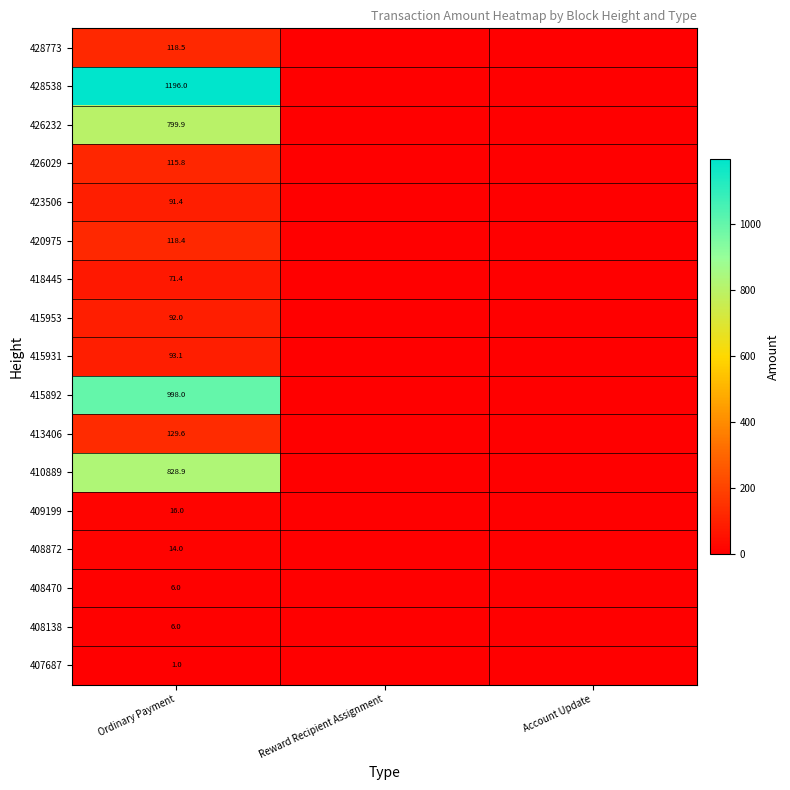

Which category has the highest value across all series?

Ordinary Payment